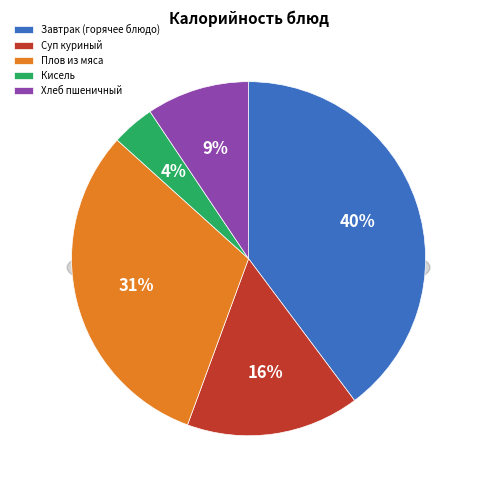

Which category has the smallest portion of the pie?

Кисель